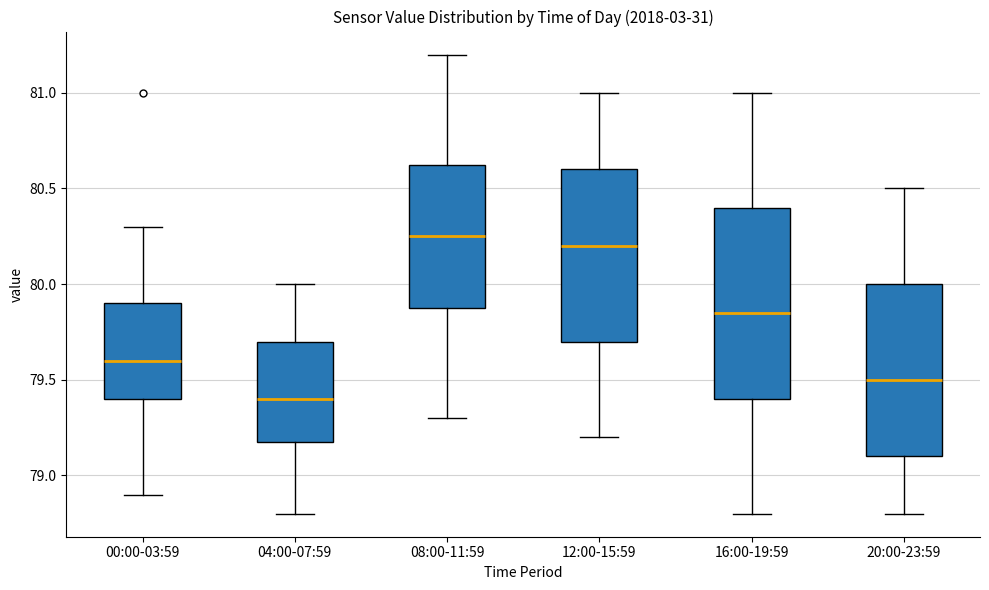

Reading left to right, transcribe this box plot: for each box, give where its median line is, the range the box spans, and where its two whiskers end, as read against the y-axis. The values are not printed on the chart, so give them approximately, as read against the axis.

00:00-03:59: median 79.60, box 79.40 to 79.90, whiskers 78.90 to 80.30
04:00-07:59: median 79.40, box 79.20 to 79.70, whiskers 78.80 to 80.00
08:00-11:59: median 80.25, box 79.90 to 80.65, whiskers 79.30 to 81.20
12:00-15:59: median 80.20, box 79.70 to 80.60, whiskers 79.20 to 81.00
16:00-19:59: median 79.85, box 79.40 to 80.40, whiskers 78.80 to 81.00
20:00-23:59: median 79.50, box 79.10 to 80.00, whiskers 78.80 to 80.50